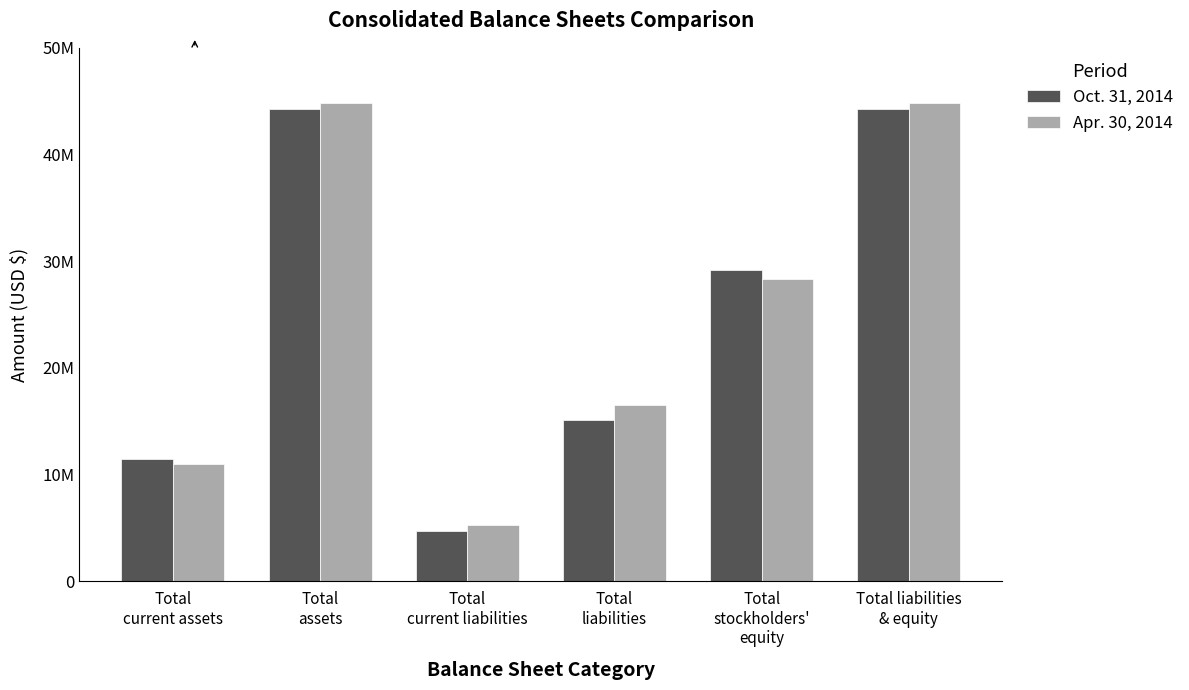

Is it true that Oct. 31, 2014 equals 51454533 at Total
stockholders'
equity?

False